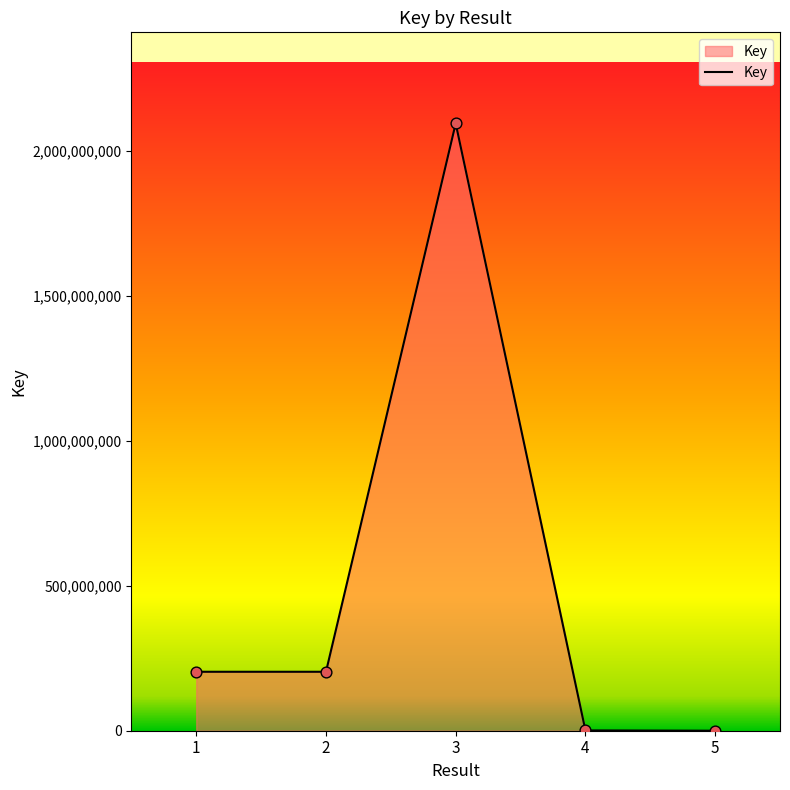

What is the ratio of the value at 3 to the value at 1?

10.3